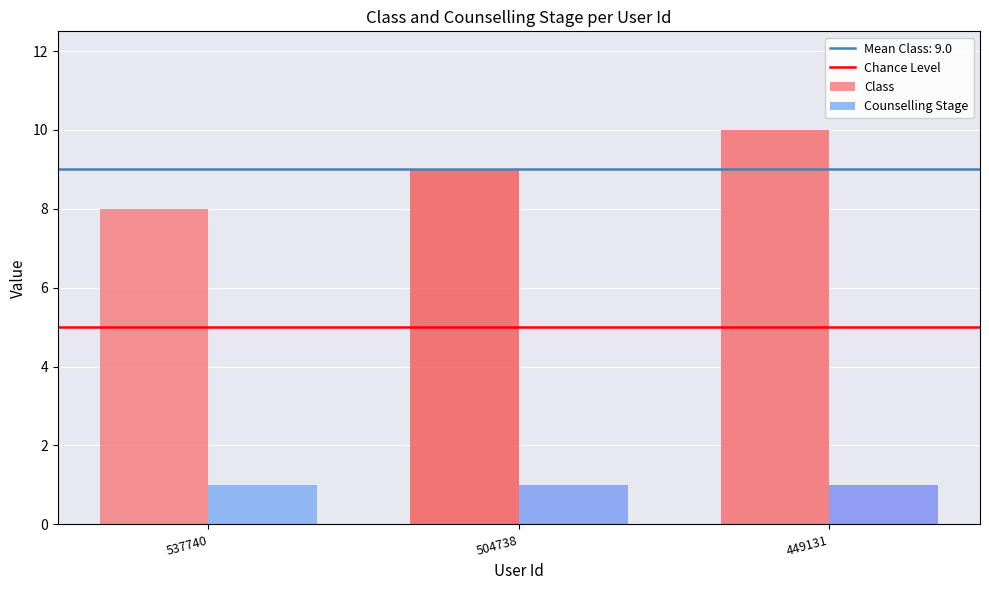

At which label does Class reach its peak?

449131